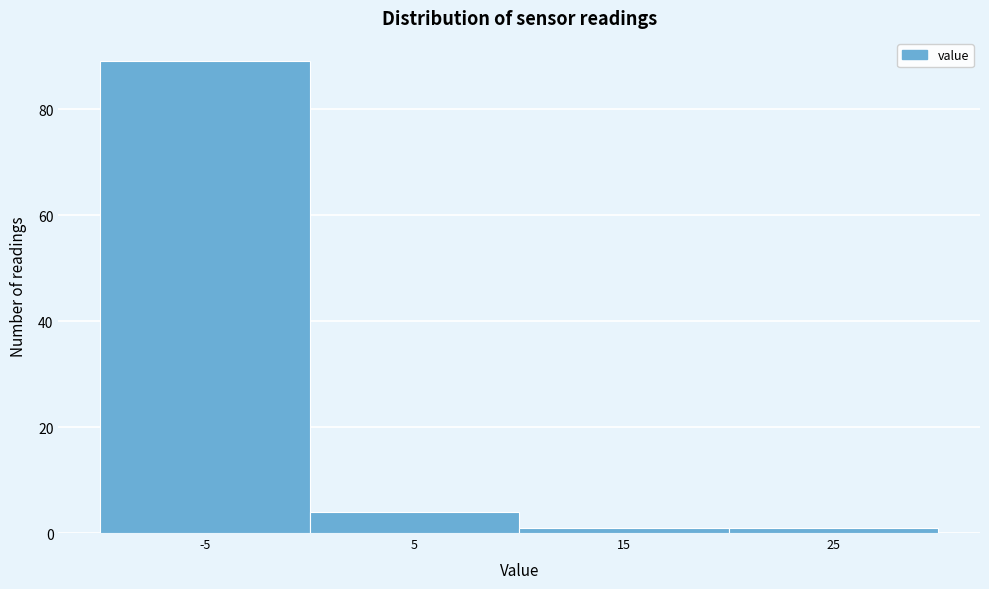

Reading left to right, what are all the values shown in this chart?

-5=89	5=4	15=1	25=1